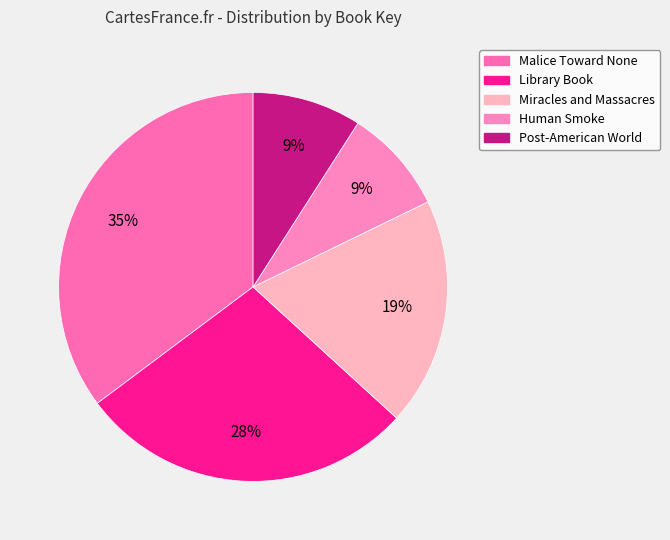

The Library Book slice represents 28% of the pie. True or false?

True